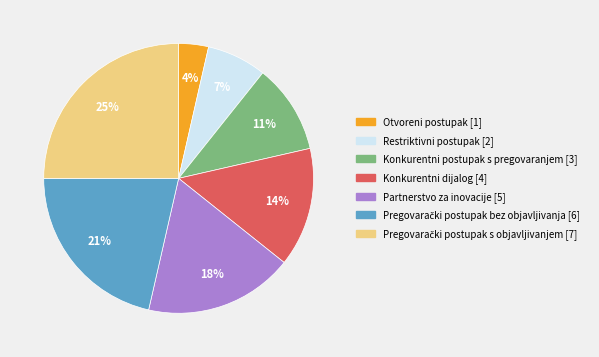

Which has a higher value, Konkurentni postupak s pregovaranjem or Partnerstvo za inovacije?

Partnerstvo za inovacije